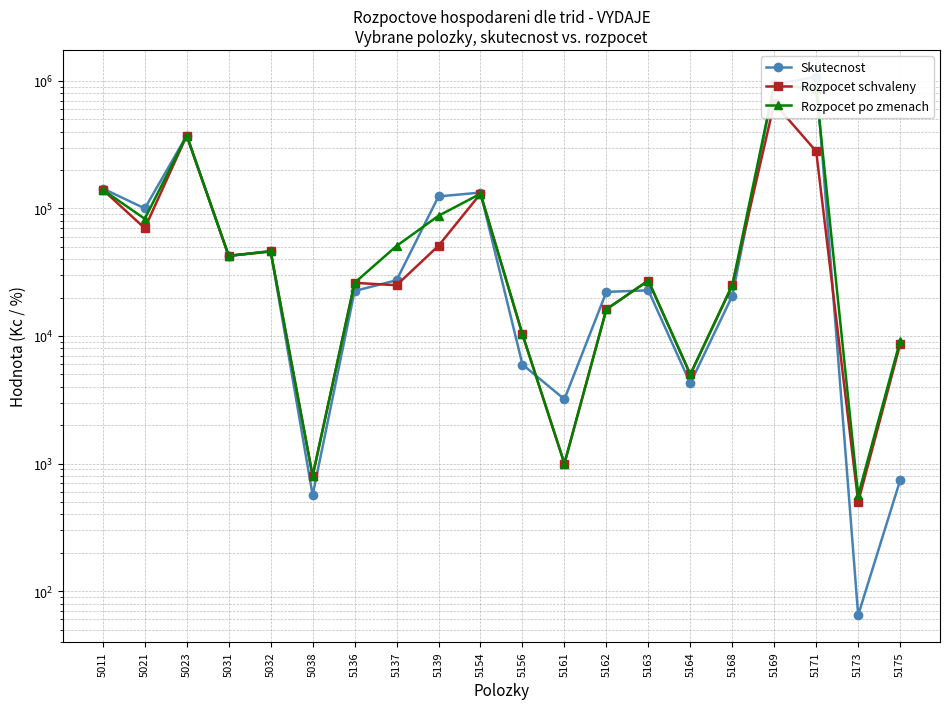

True or false: Rozpocet schvaleny and Rozpocet po zmenach intersect in this chart.

False